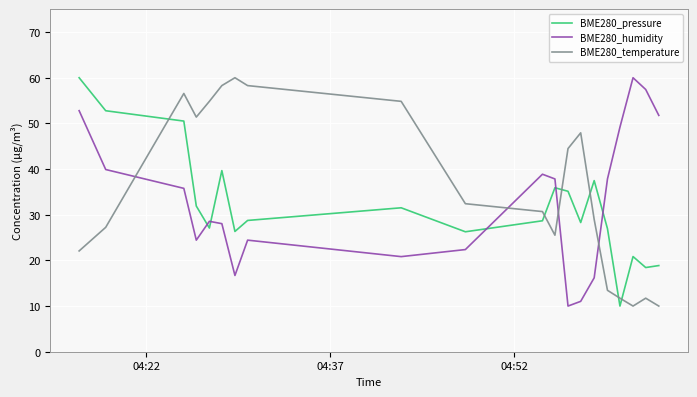

True or false: BME280_pressure and BME280_humidity intersect in this chart.

True